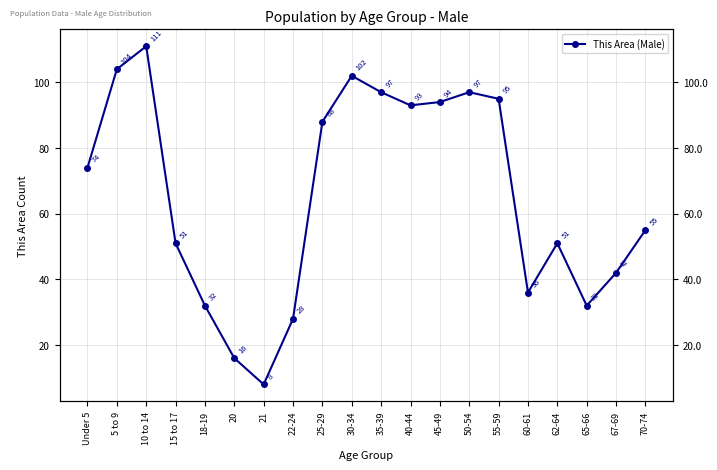

How many lines are shown in the chart?

1